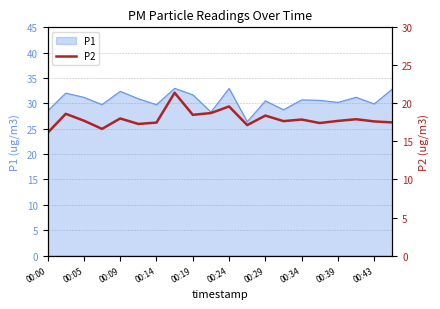

What is the value of the 8th point from the left?

21.4